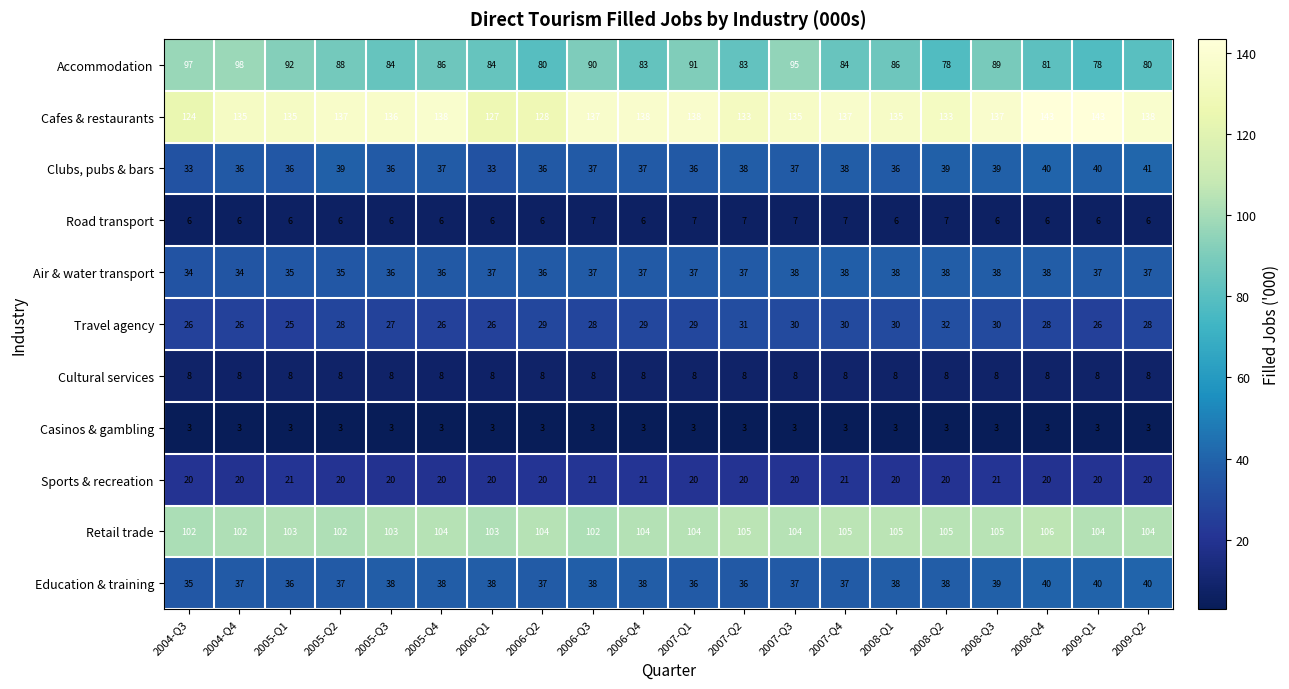

At which category is the sum across all series the highest?

2008-Q3